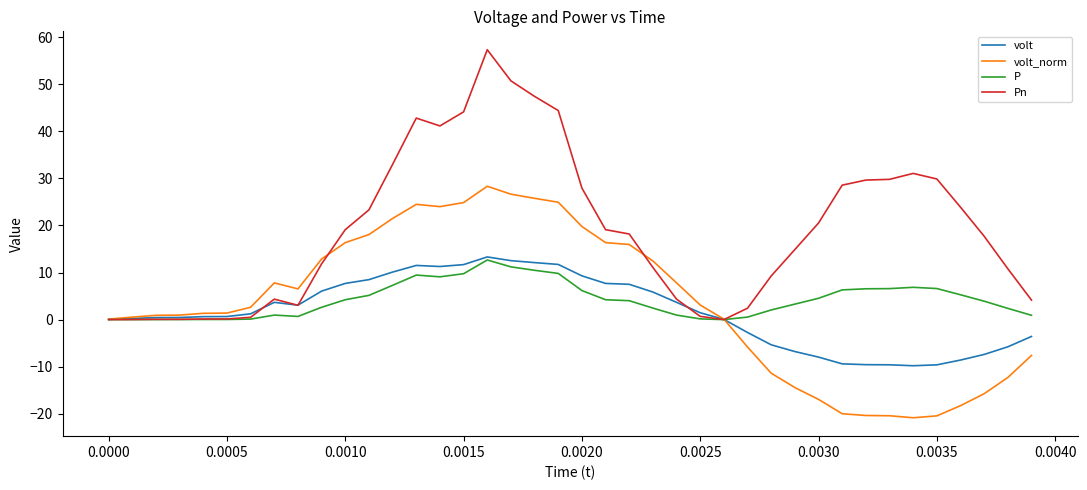

What is the maximum value for volt_norm?

28.3